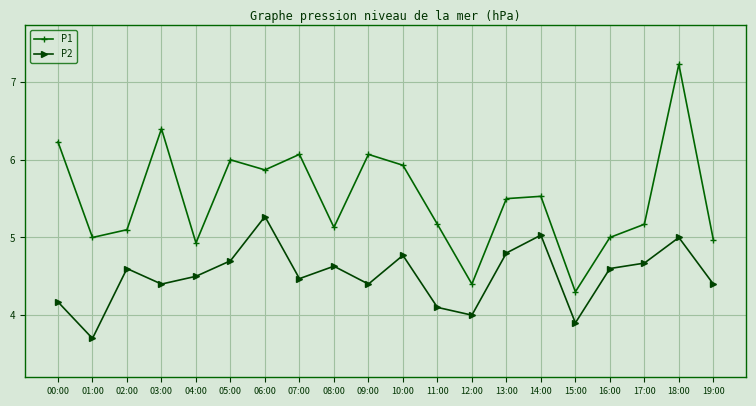

True or false: P1 has a value of 8.7 at 16:00.

False